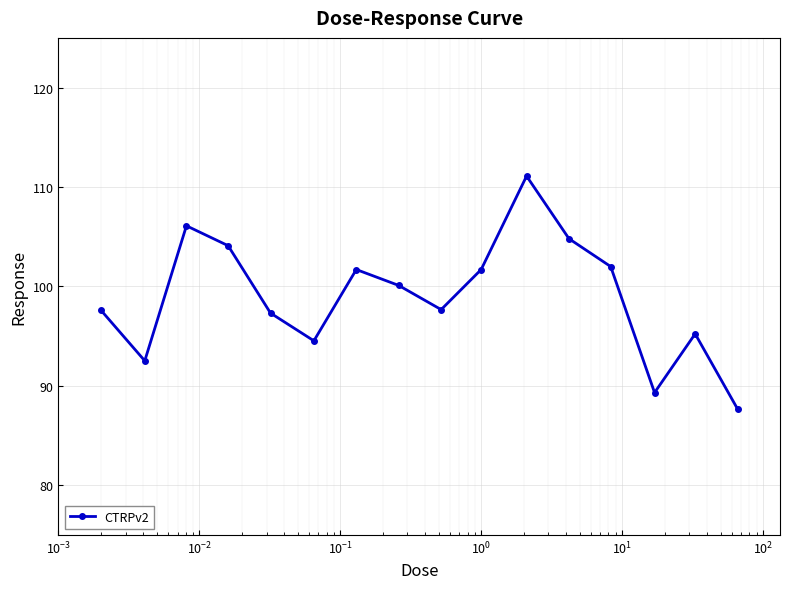

What is the maximum value shown in the chart?

111.1